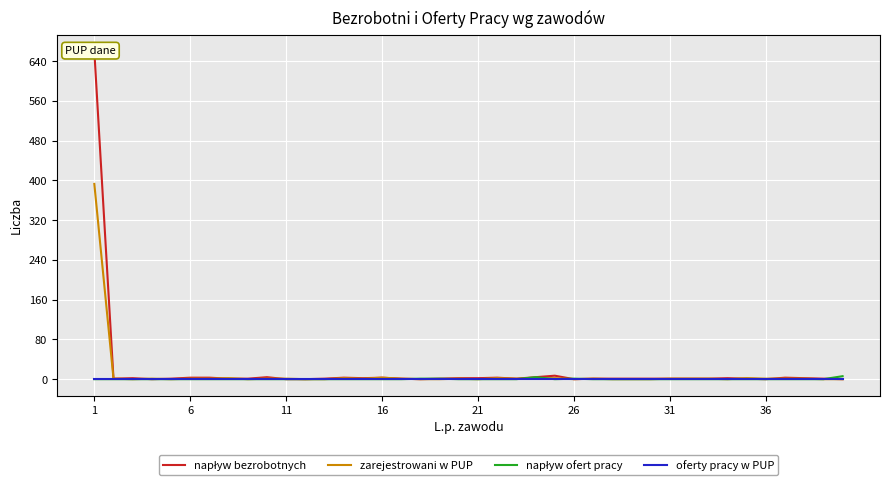

The napływ ofert pracy series shows 1 at 18. True or false?

False